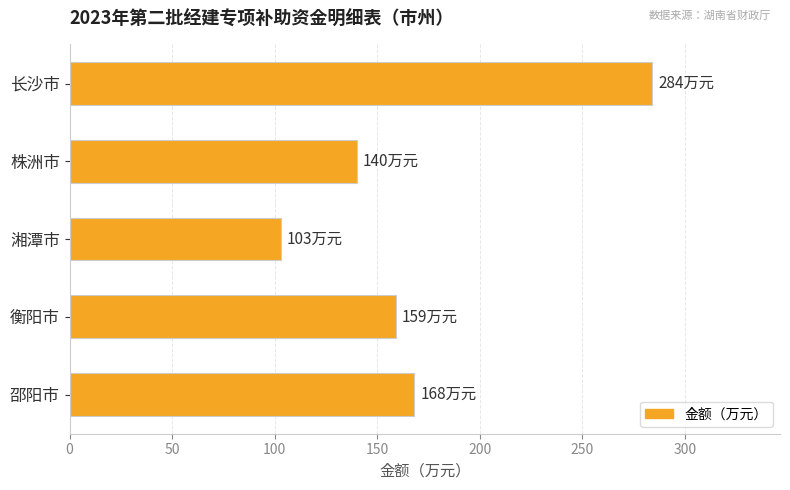

What is the sum of the values at 长沙市 and 衡阳市?

443